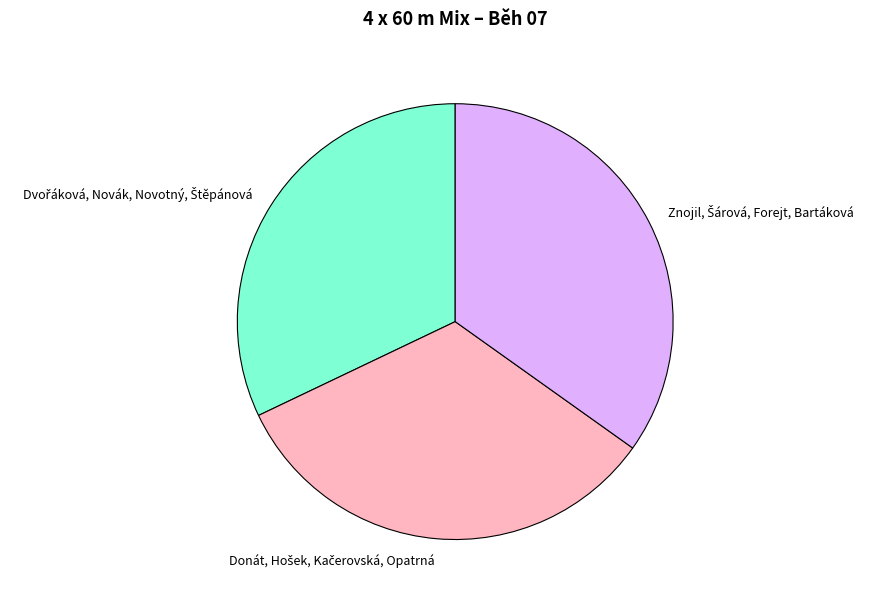

Is there any slice that represents more than half of the pie?

No